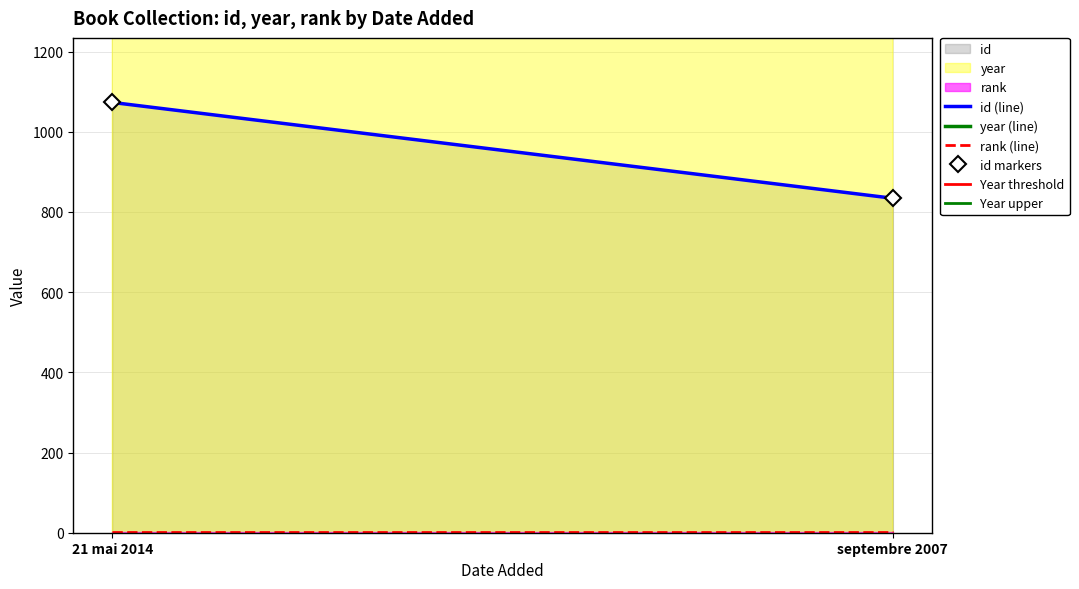

What is the label of the 2nd point from the left?

septembre 2007